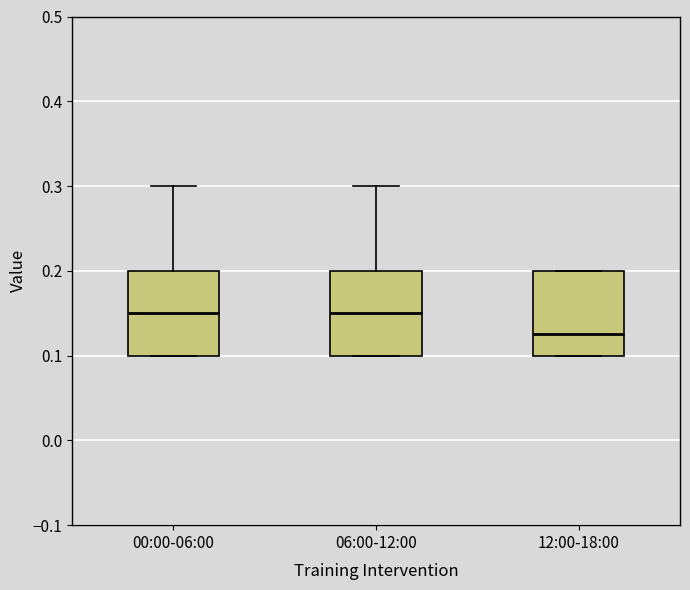

Reading left to right, read every box against the y-axis: the position of its median line, the range the box covers, and the ends of its whiskers. The values are not printed on the chart, so give them approximately, as read against the axis.

00:00-06:00: median 0.15, box 0.10 to 0.20, whiskers 0.10 to 0.30
06:00-12:00: median 0.15, box 0.10 to 0.20, whiskers 0.10 to 0.30
12:00-18:00: median 0.13, box 0.10 to 0.20, whiskers 0.10 to 0.20